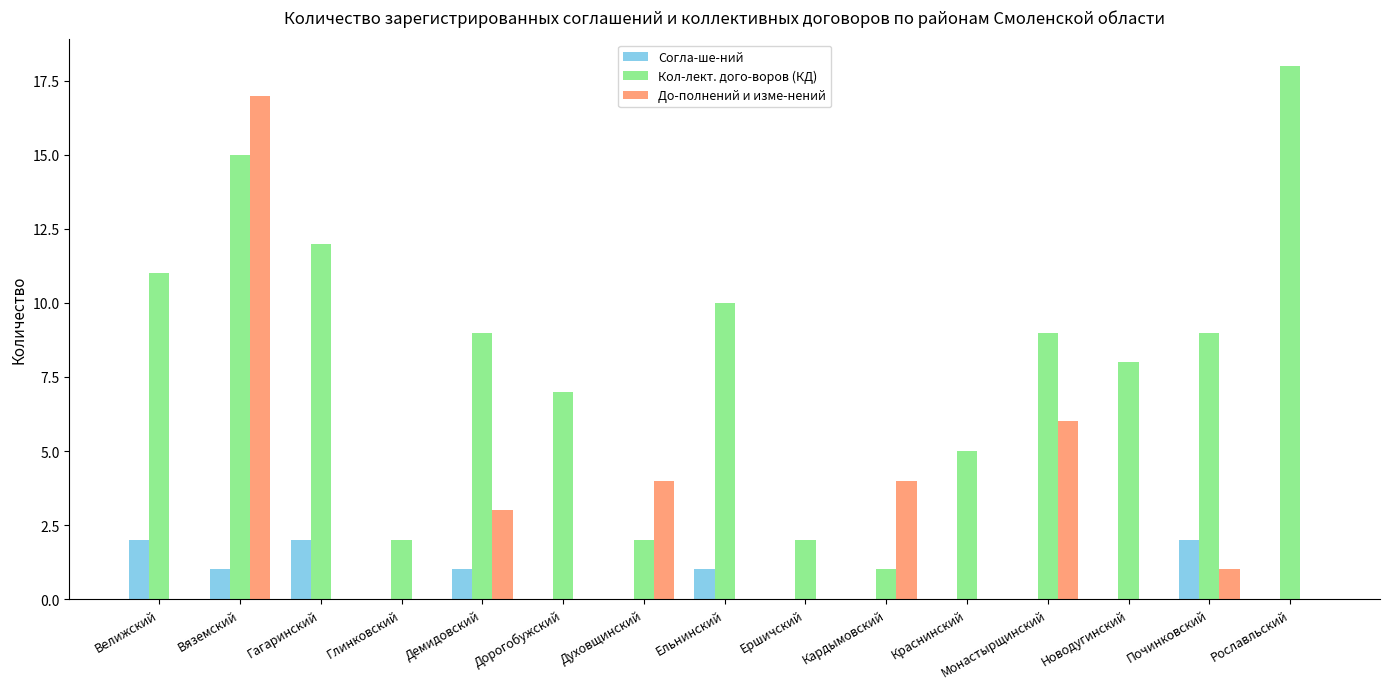

The value of Согла-ше-ний at Кардымовский is 0. True or false?

True